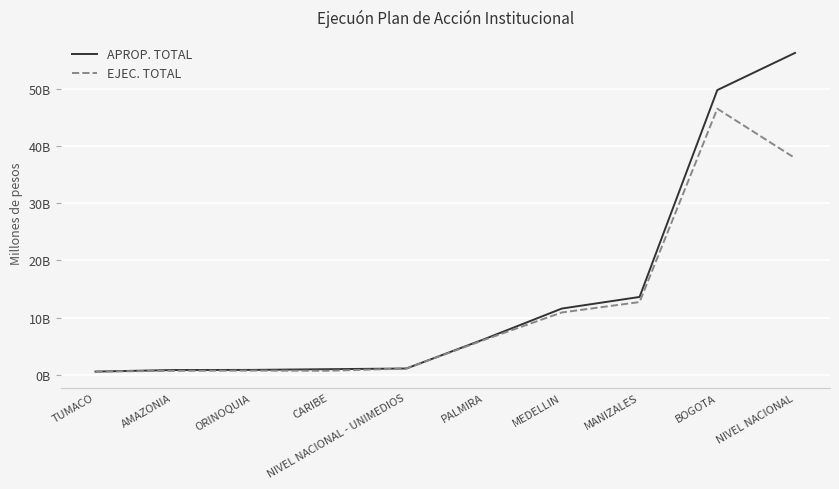

Is this an area chart (filled region under the line)?

No